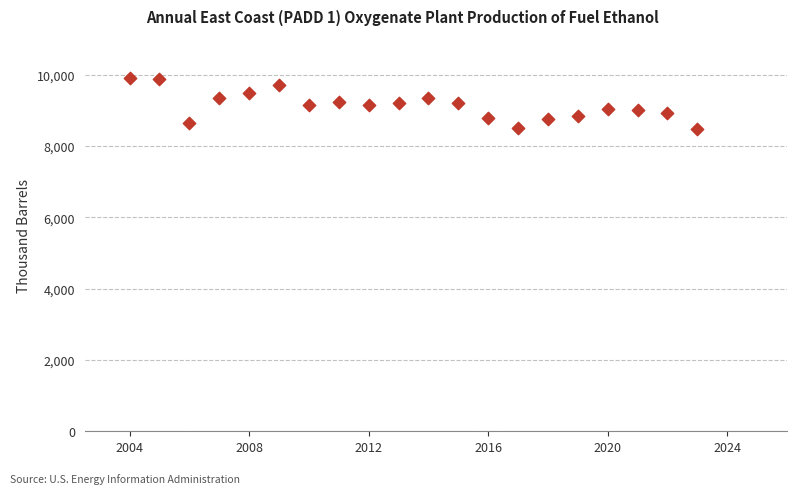

What is the range of Y values (max minus min)?

1430